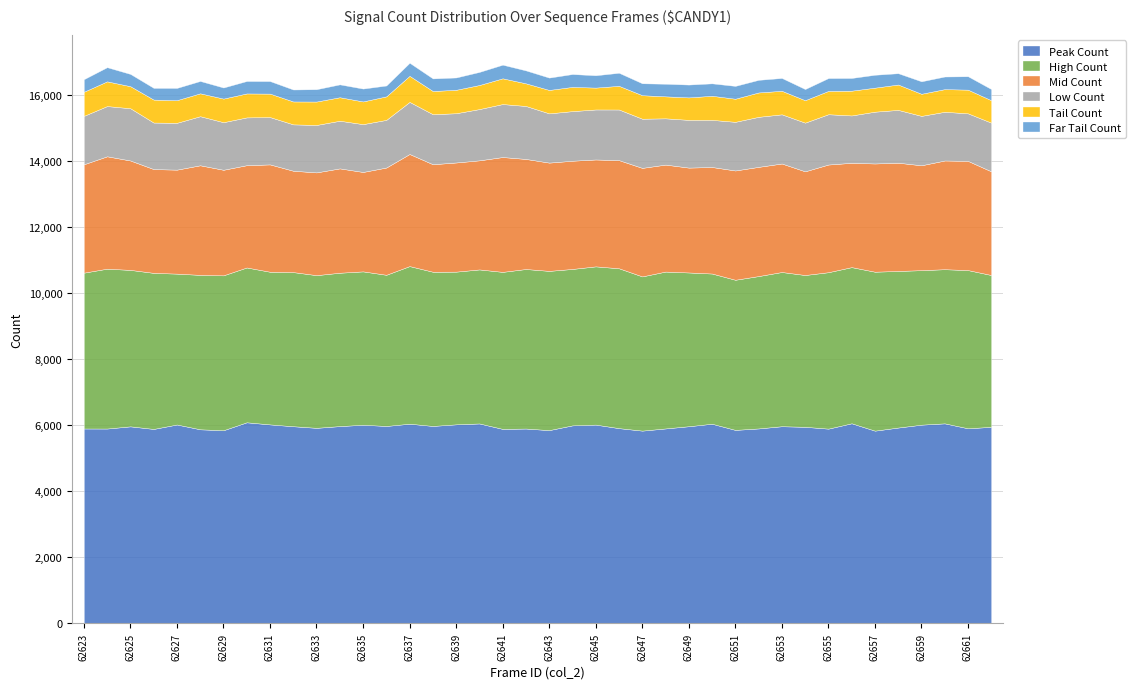

How many values in the Mid Count series are below 3274?

20